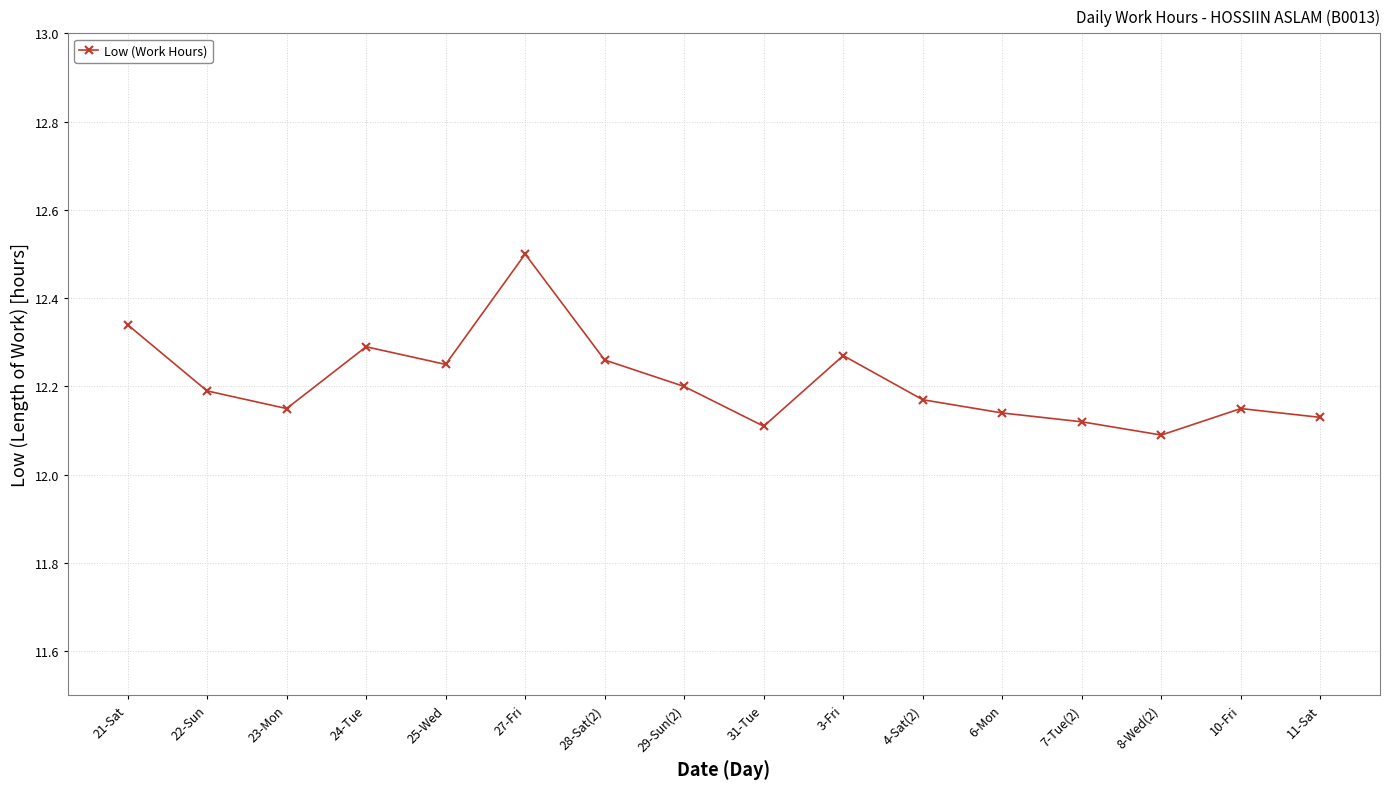

What is the label of the 2nd point from the left?

22-Sun